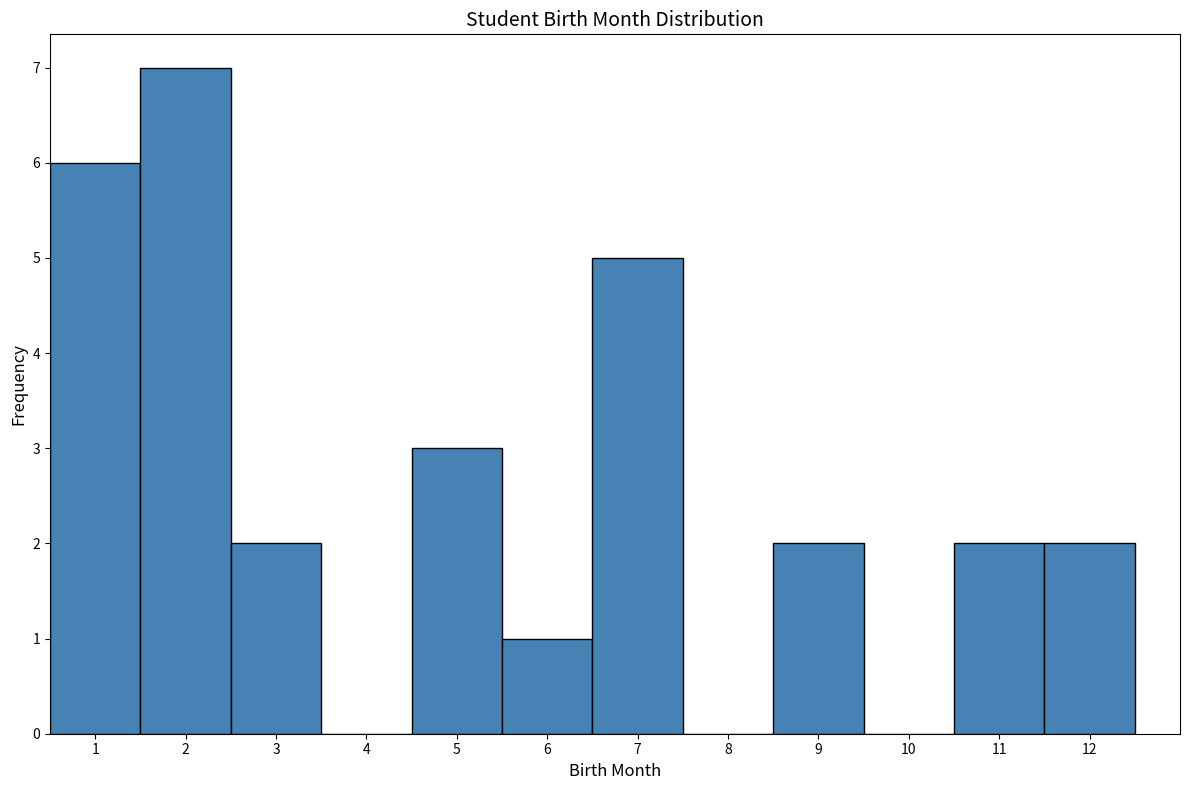

Reading left to right, list every bar in this chart as the range it spans on the x-axis followed by its height. The values are not printed on the chart, so give them approximately, as read against the axis.

0.5 to 1.5: 6
1.5 to 2.5: 7
2.5 to 3.5: 2
3.5 to 4.5: 0
4.5 to 5.5: 3
5.5 to 6.5: 1
6.5 to 7.5: 5
7.5 to 8.5: 0
8.5 to 9.5: 2
9.5 to 10.5: 0
10.5 to 11.5: 2
11.5 to 12.5: 2